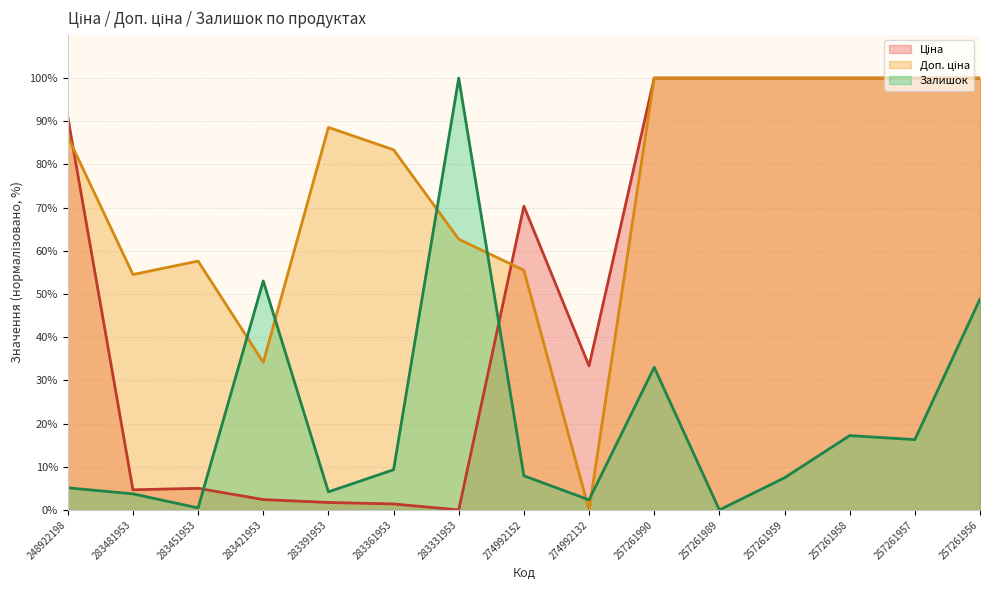

Does the chart have visible grid lines?

Yes